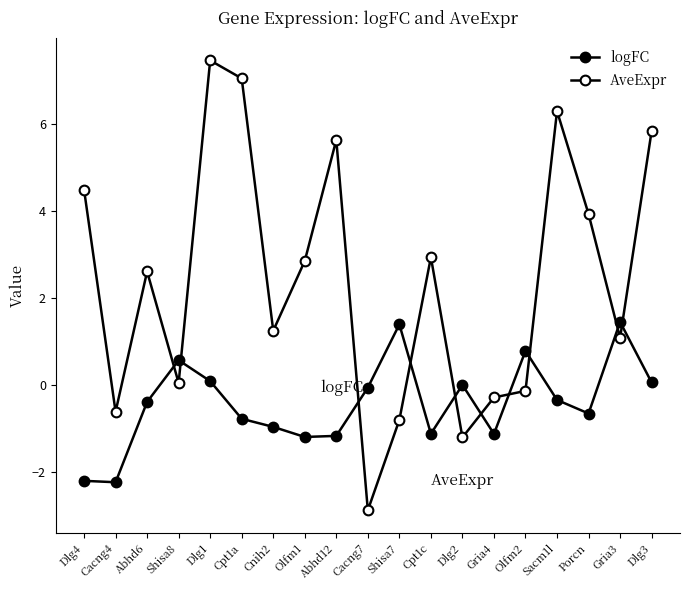

What is the average value of the AveExpr series?

2.4